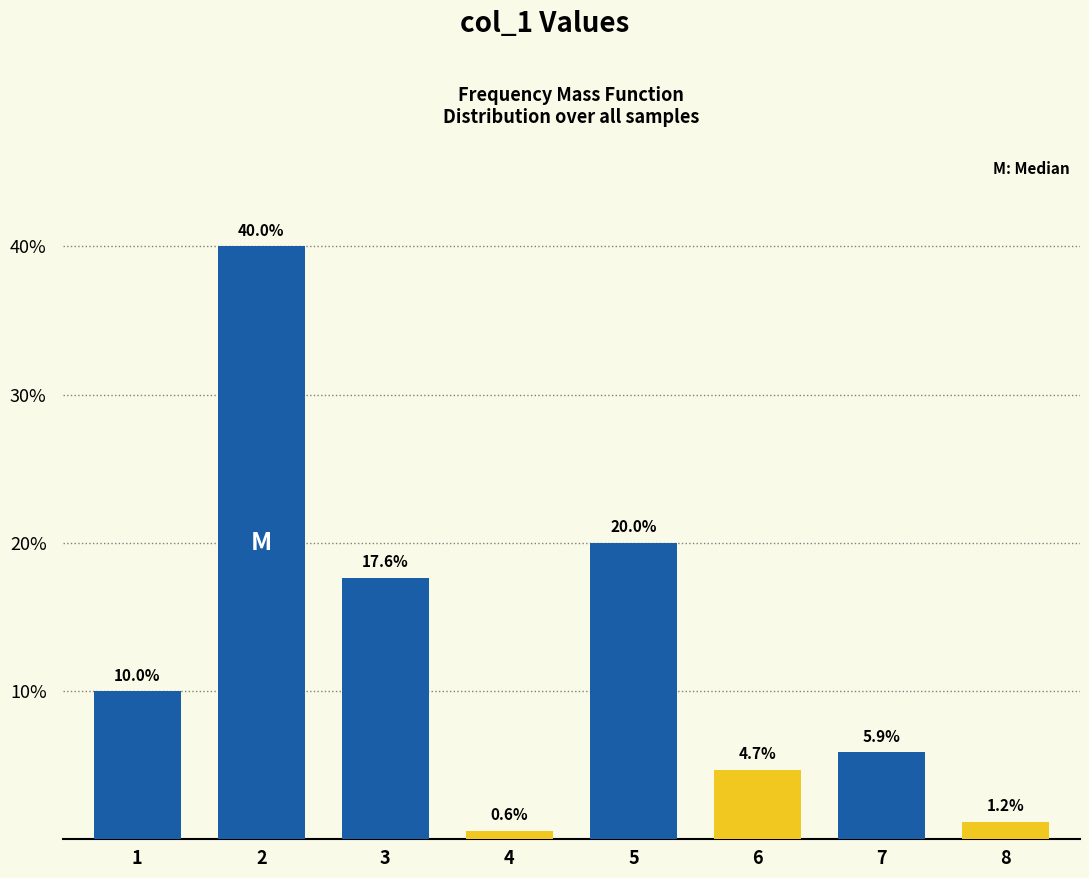

Reading left to right, extract all data points from this chart.

1=10.0	2=40.0	3=17.6	4=0.6	5=20.0	6=4.7	7=5.9	8=1.2